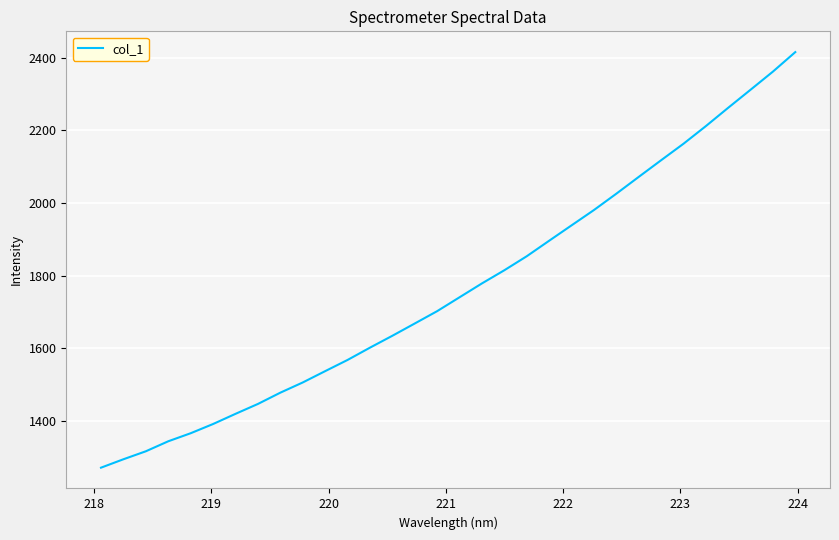

What is the difference between the maximum and minimum values?

1143.4